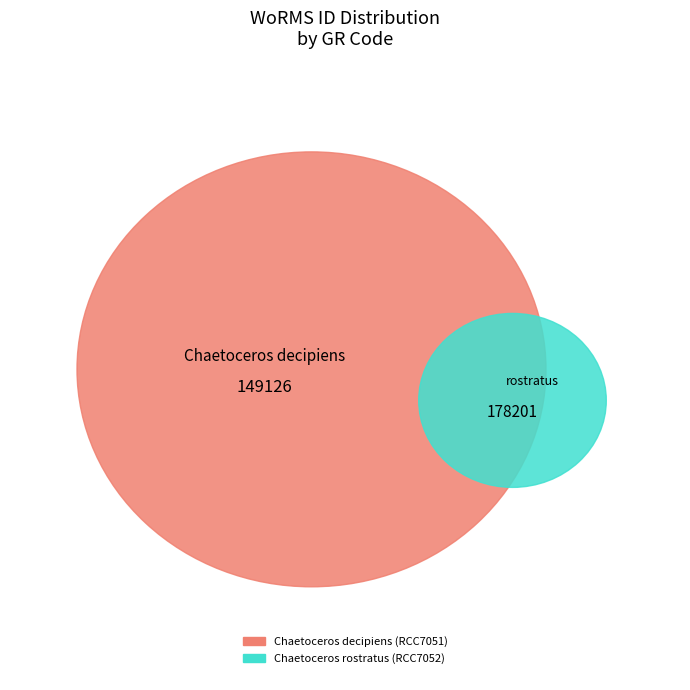

To the nearest percent, what is the difference between the Chaetoceros rostratus (RCC7052) and Chaetoceros decipiens (RCC7051) slice percentages?

9%